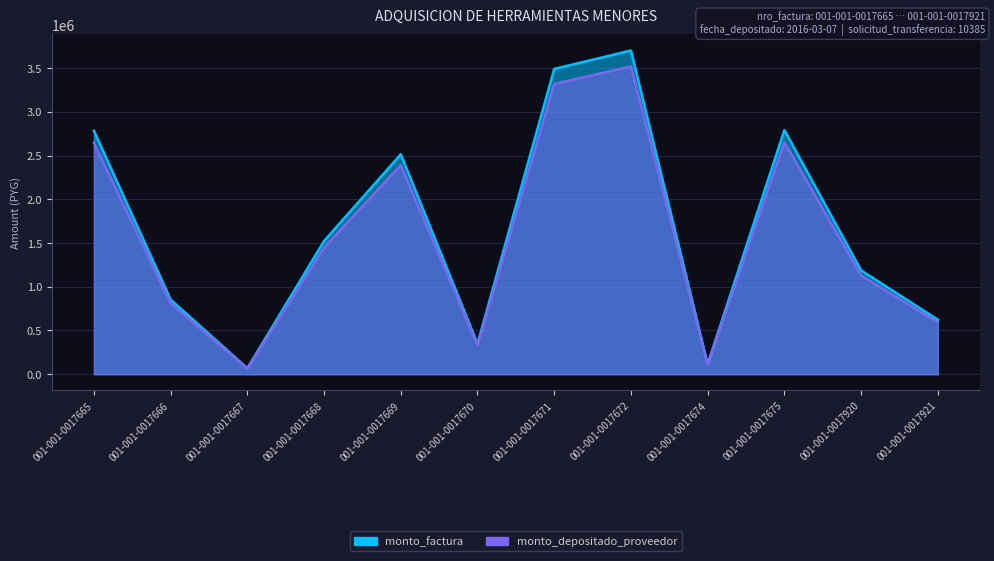

True or false: monto_factura and monto_depositado_proveedor intersect in this chart.

False